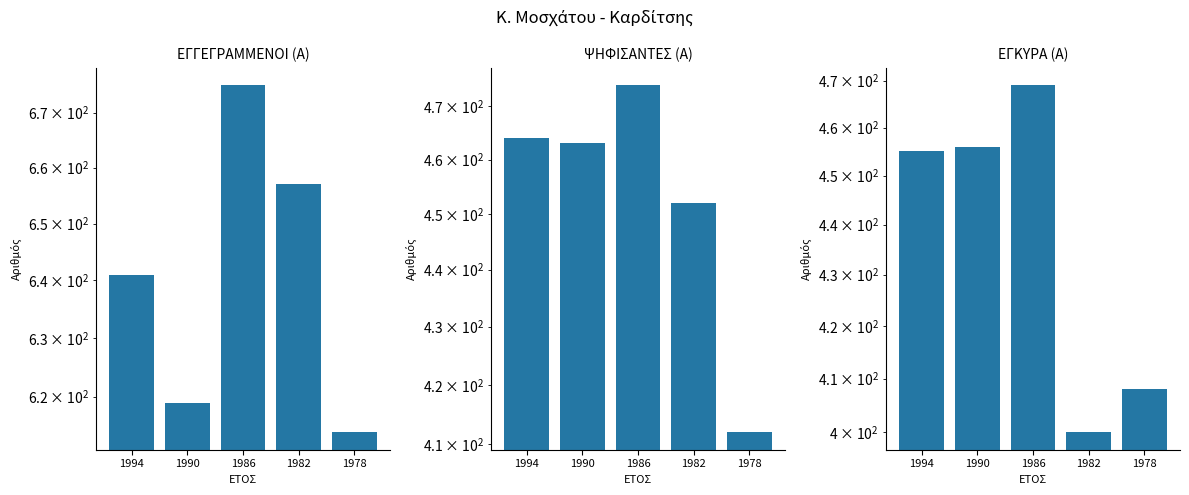

Reading right to left, transcribe all the data shown in this chart.

ΕΓΓΕΓΡΑΜΜΕΝΟΙ (Α): 614	657	675	619	641
ΨΗΦΙΣΑΝΤΕΣ (Α): 412	452	474	463	464
ΕΓΚΥΡΑ (Α): 408	400	469	456	455